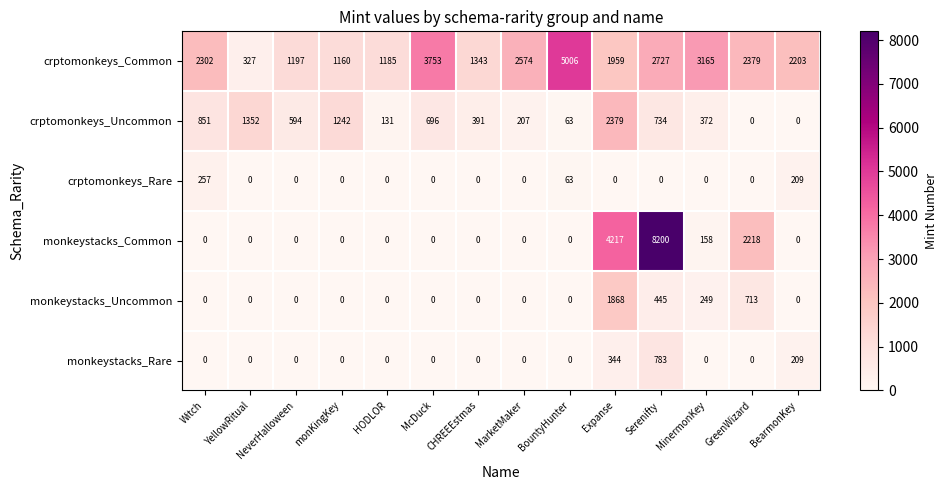

What is the highest value of the monkeystacks_Common series?

8200